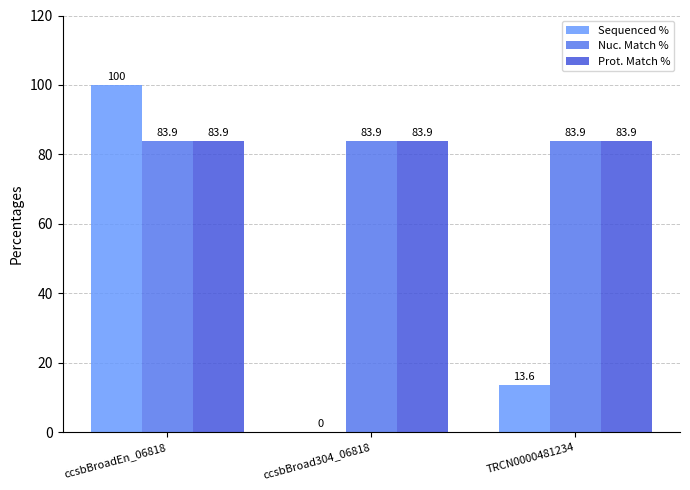

Between ccsbBroadEn_06818 and ccsbBroad304_06818, which series saw the biggest shift?

Sequenced %